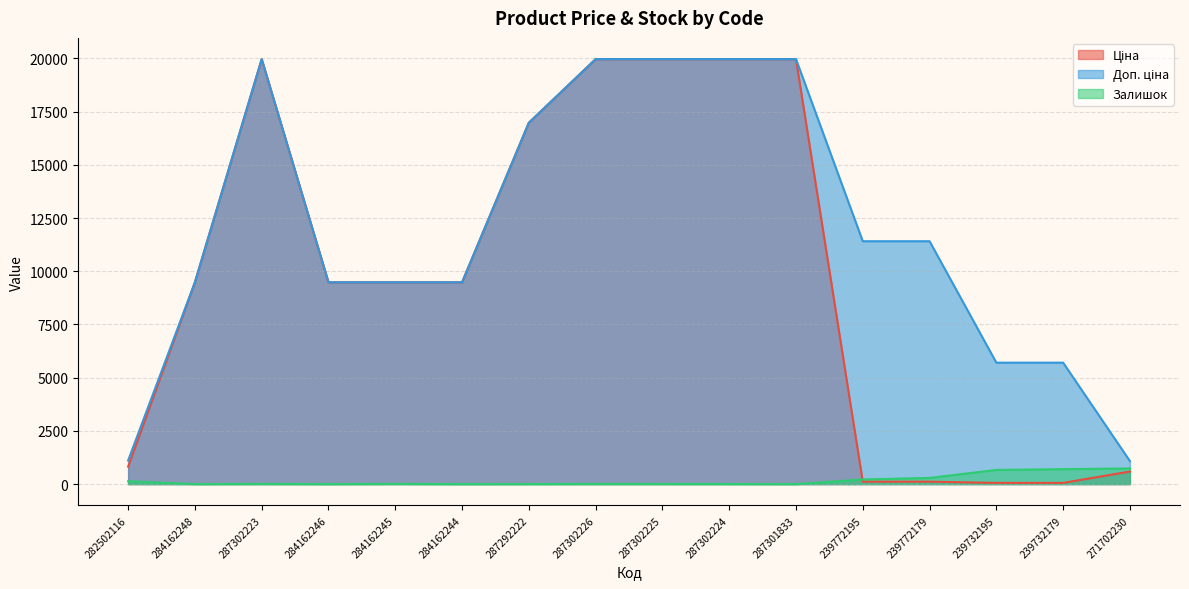

True or false: Ціна and Доп. ціна cross at least once.

False